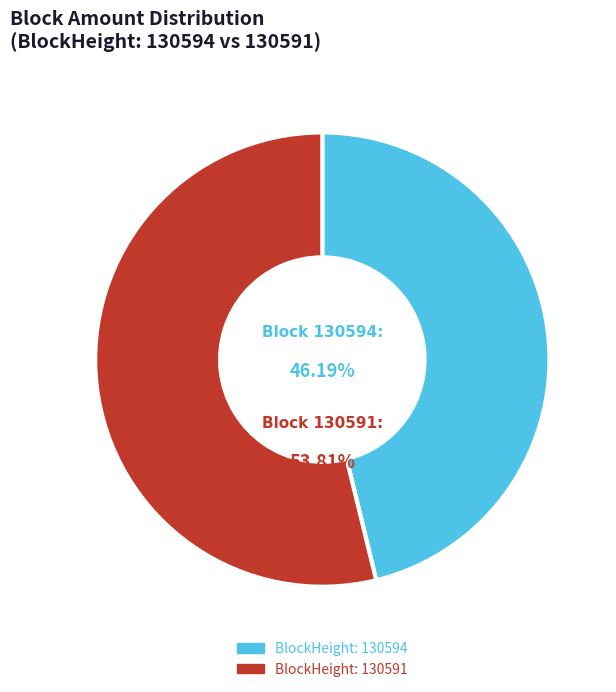

Rank the categories by value from lowest to highest.

130594, 130591